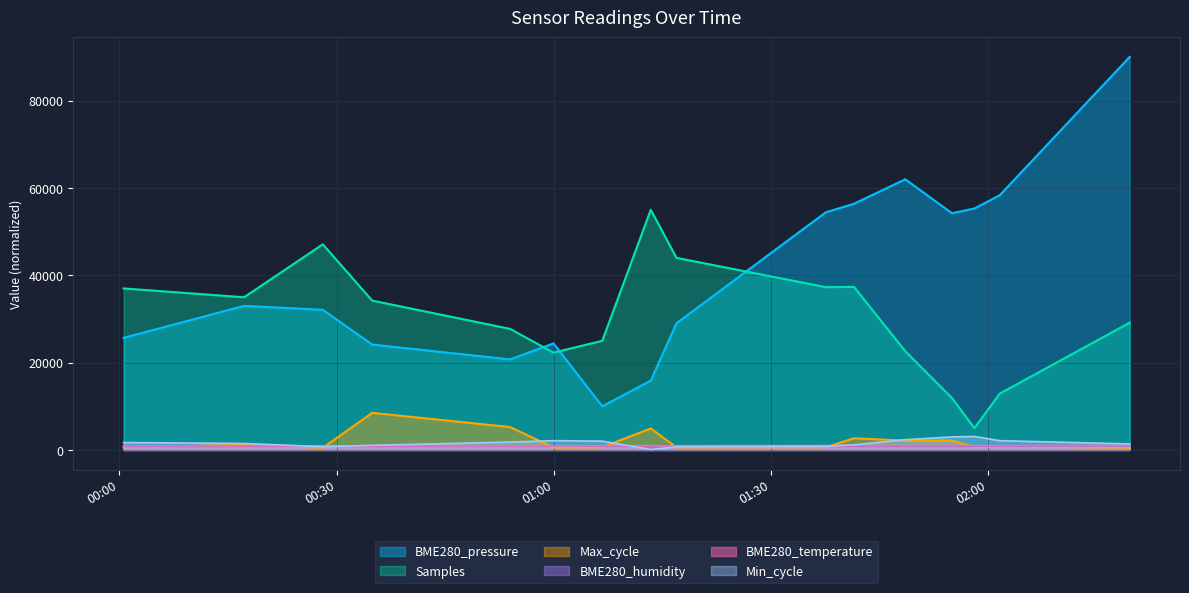

What are all the series names shown in the legend?

BME280_pressure, Samples, Max_cycle, BME280_humidity, BME280_temperature, Min_cycle